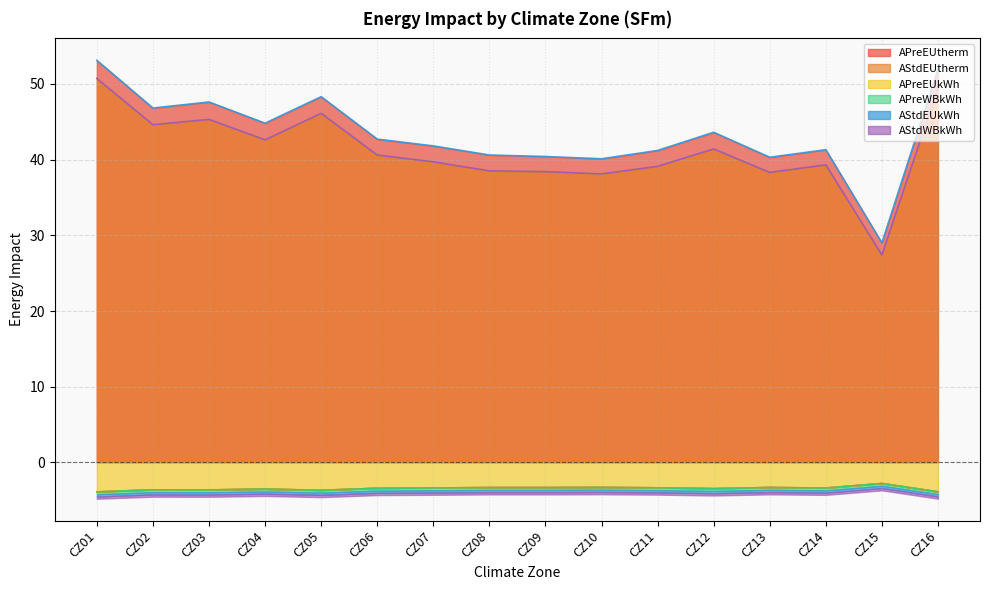

How many distinct data groups are displayed?

6